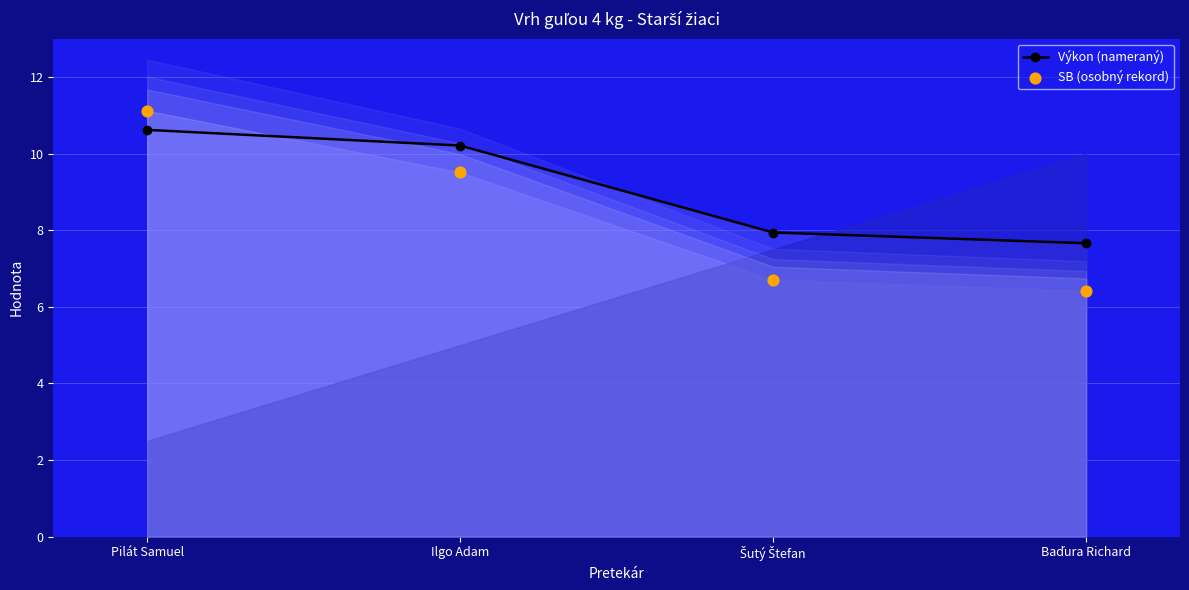

At which category is the sum across all series the highest?

Pilát Samuel